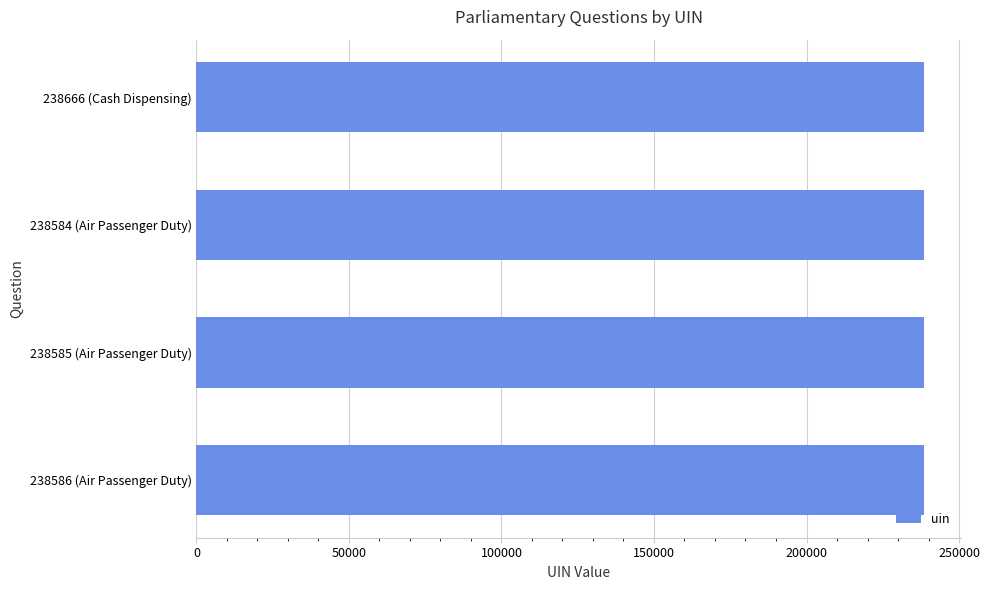

What is the label of the 1st bar from the bottom?

238586 (Air Passenger Duty)